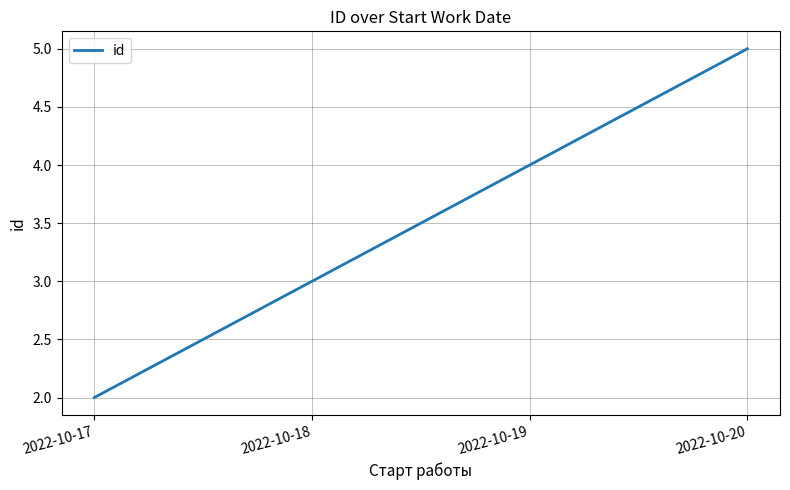

What is the minimum value shown in the chart?

2